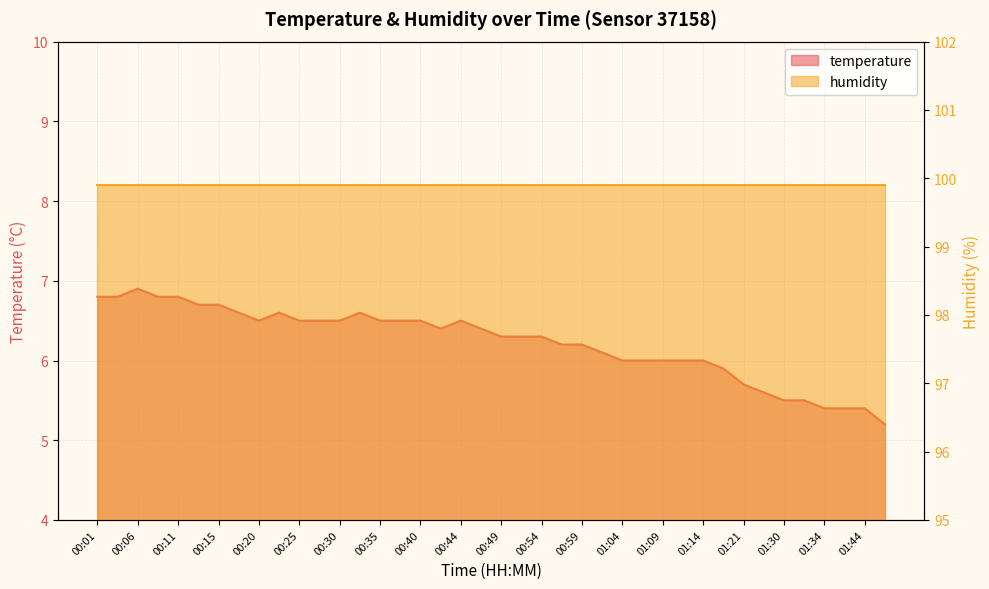

Read the value at 00:27.

6.5